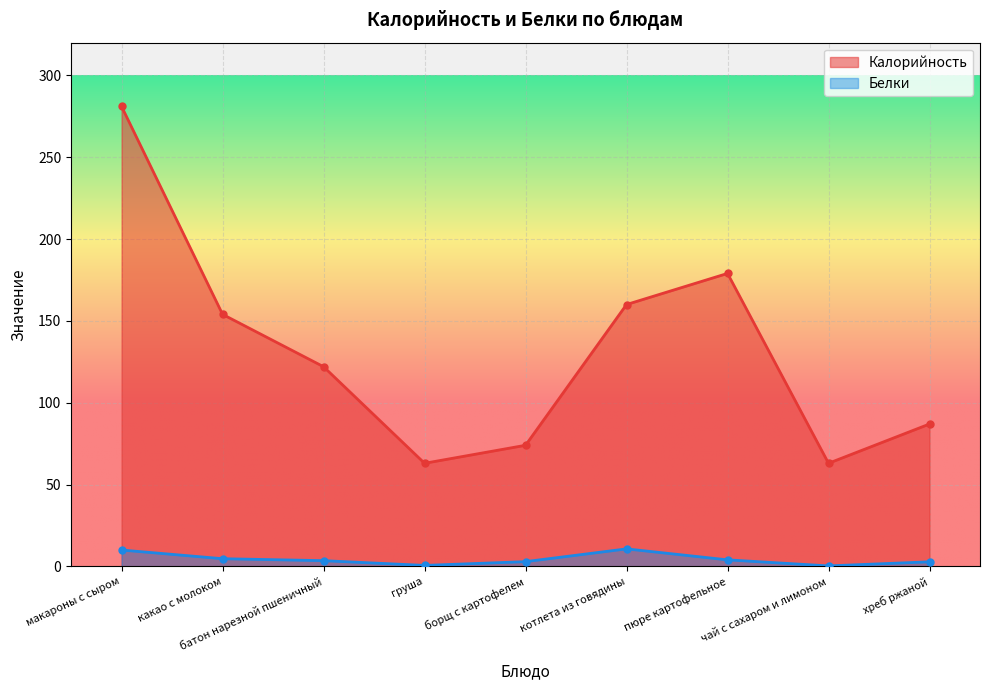

The value of Калорийность at какао с молоком is 154.0. True or false?

True